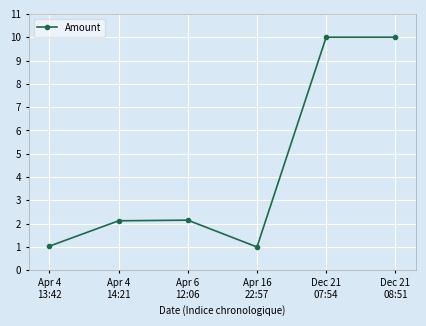

How many interior local valleys (lower than both neighbors) does the data have?

1